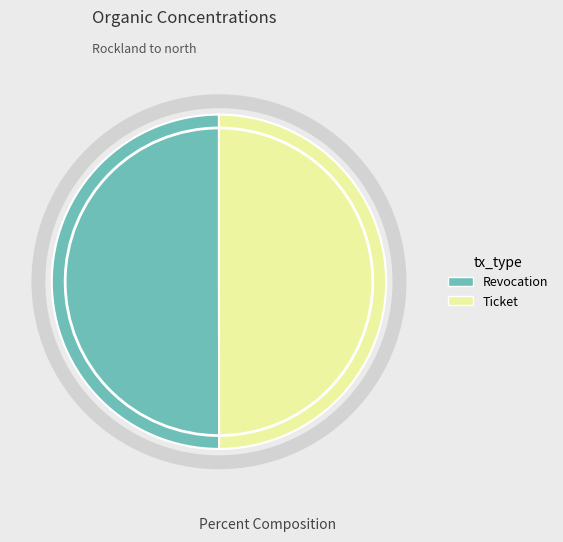

What is the ratio of the value at Ticket to the value at Revocation?

1.0